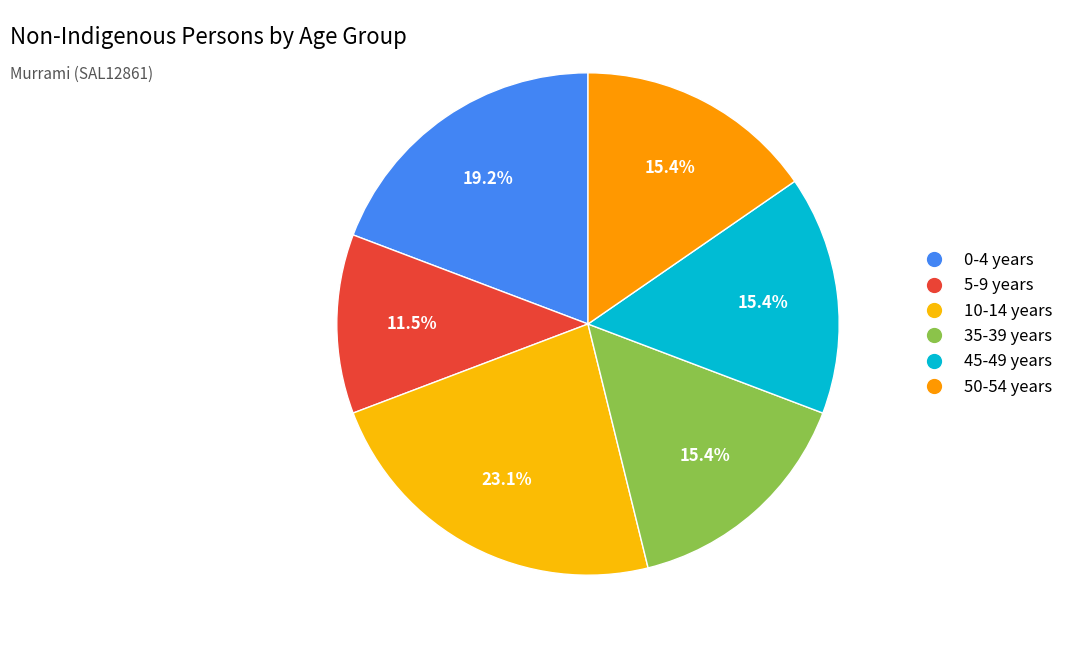

To the nearest percent, what is the average slice percentage?

17%